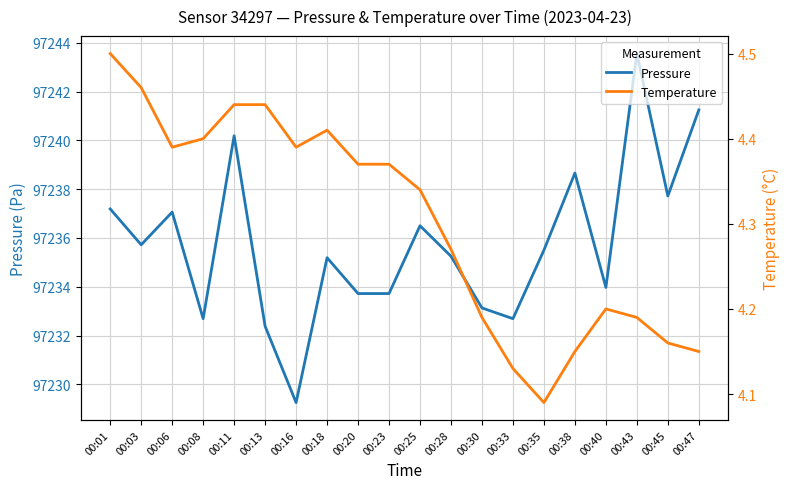

Which category has the highest value in the Temperature series?

00:01